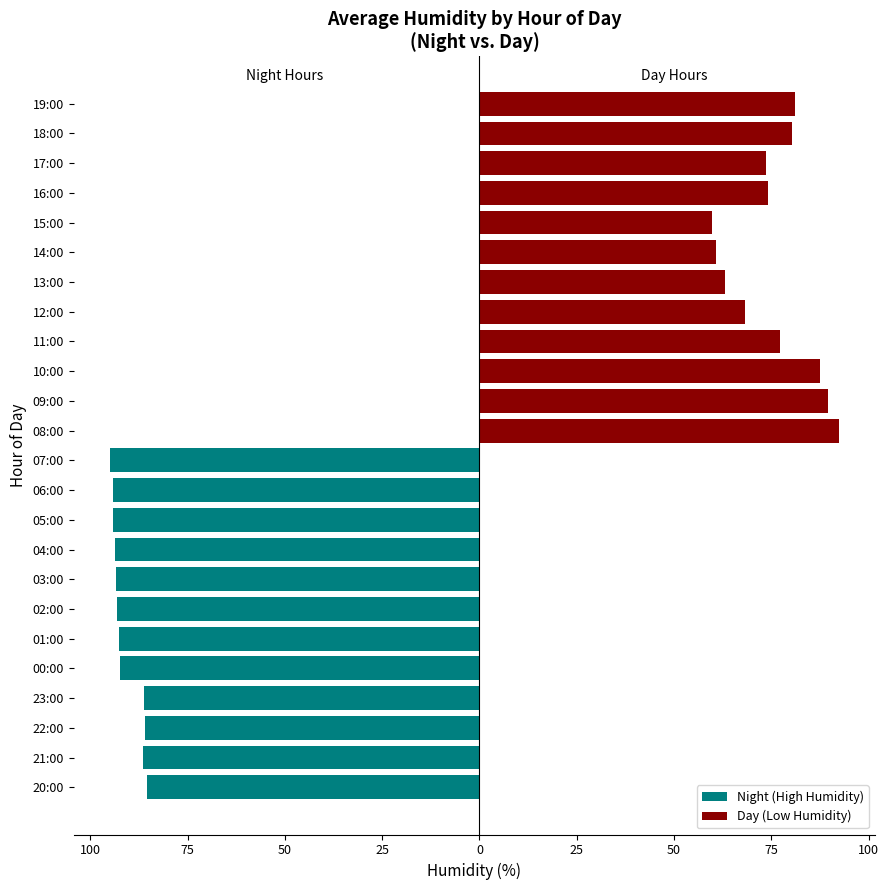

Which series has the widest spread of values?

Day (Low Humidity)